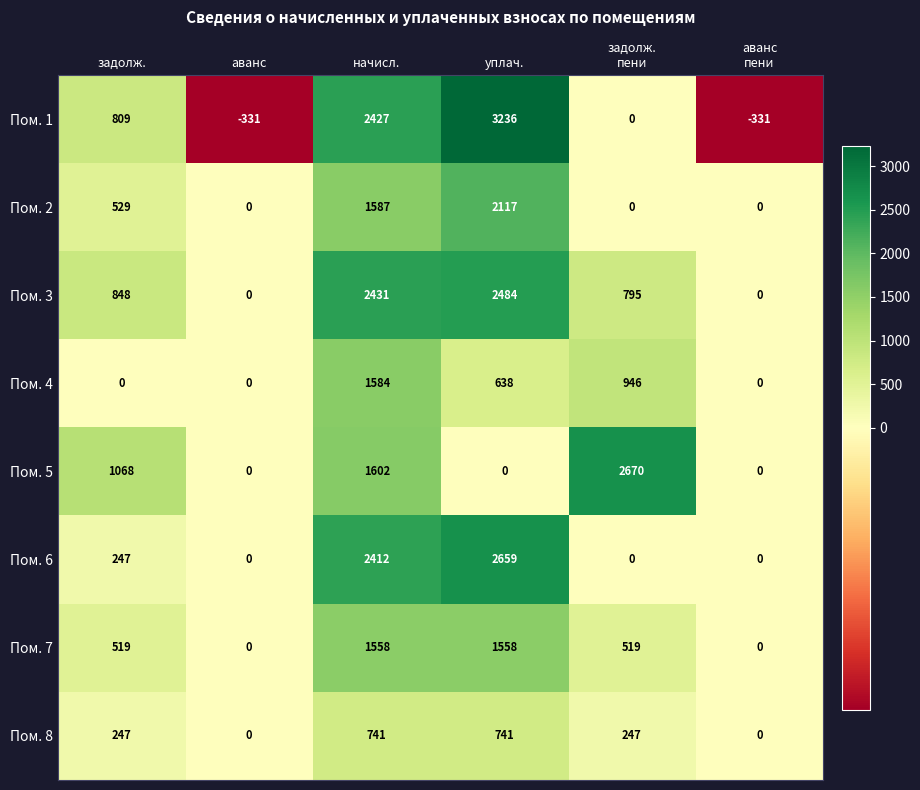

What is the difference between the maximum and minimum values in the Пом. 6 series?

2659